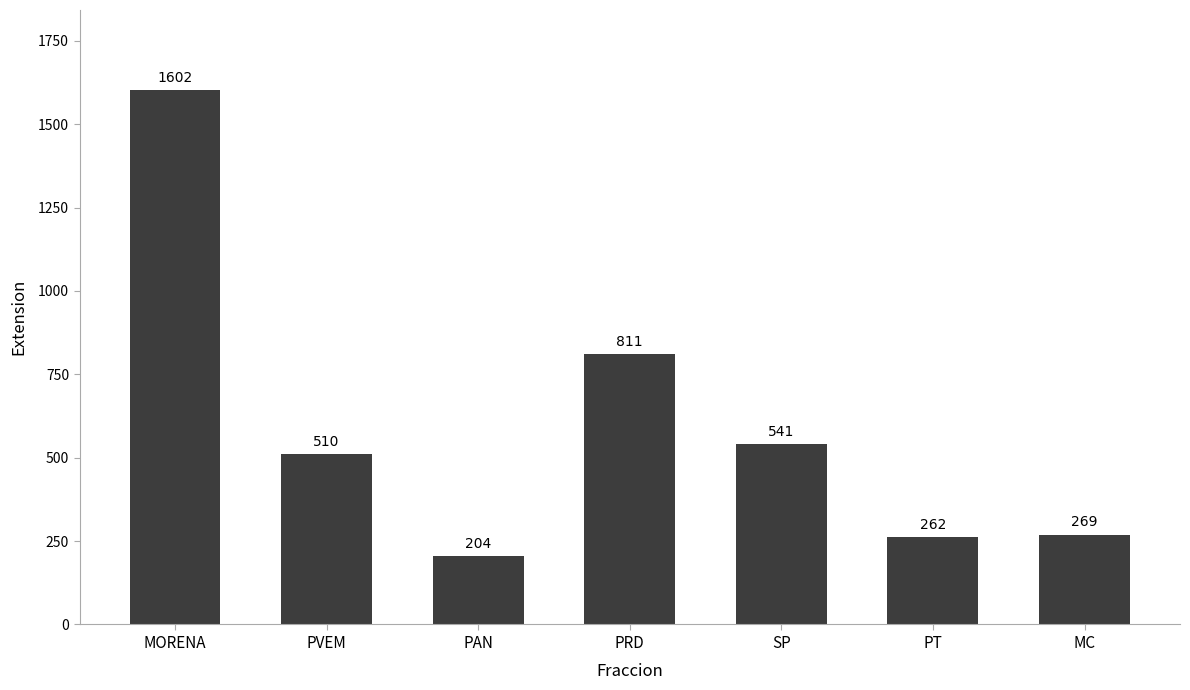

The value at PAN is 88. True or false?

False